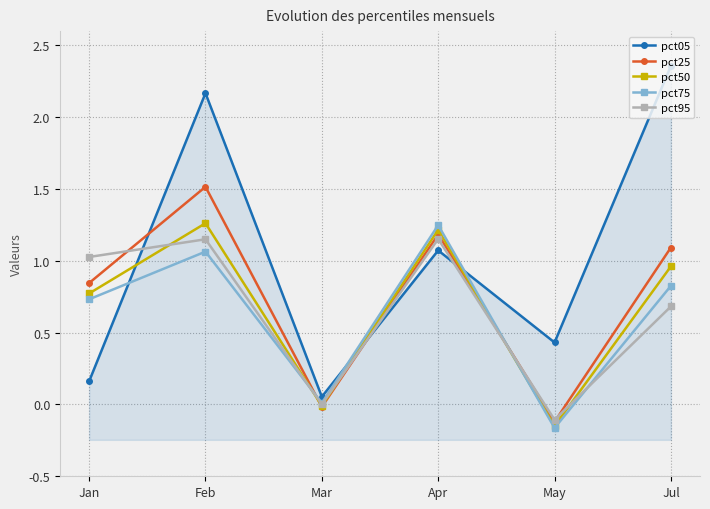

At which label does pct25 reach its peak?

Feb